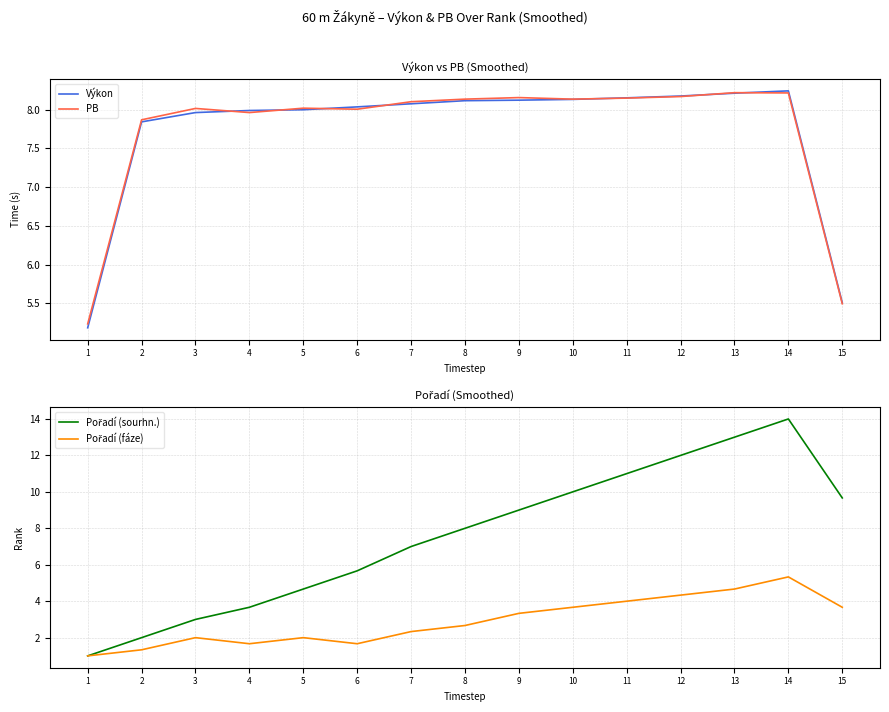

What are all the series names shown in the legend?

Výkon, PB, Pořadí (sourhn.), Pořadí (fáze)